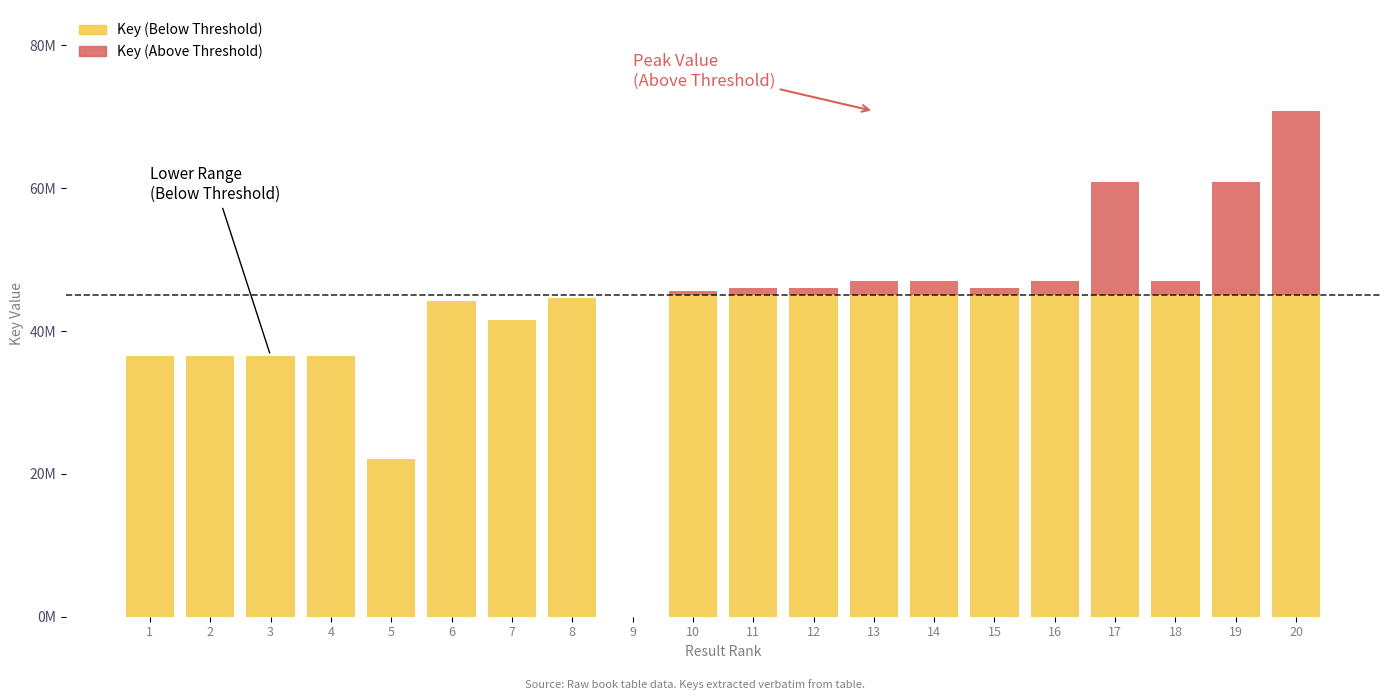

Are the bars horizontal?

No